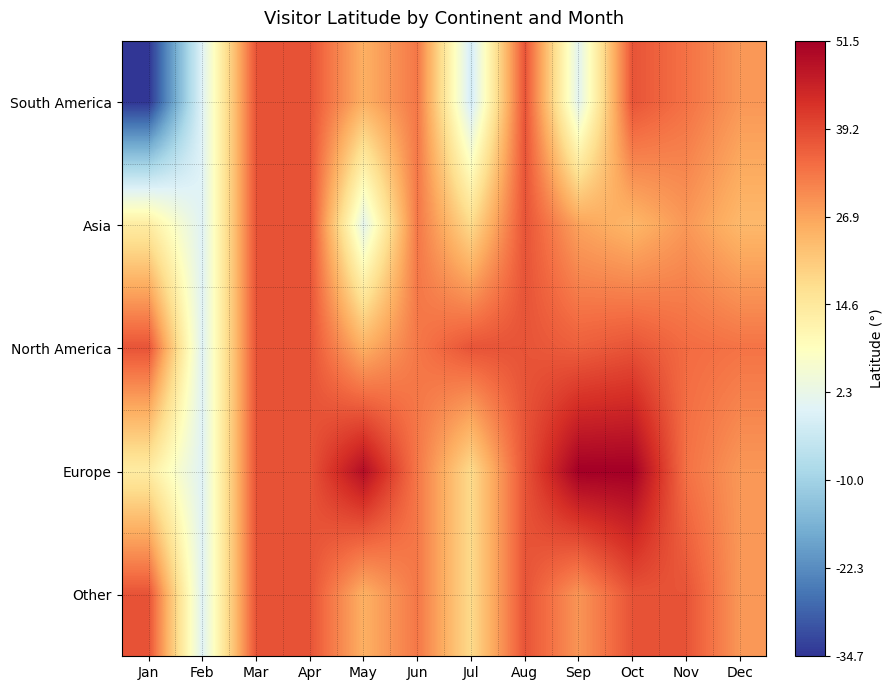

Reading right to left, transcribe all the data shown in this chart.

South America: Dec=28.5	Nov=33.6	Oct=37.7	Sep=0.8	Aug=37.8	Jul=-2.2	Jun=32.8	May=25.1	Apr=37.8	Mar=37.8	Feb=0.0	Jan=-34.7
Asia: Dec=23.7	Nov=28.5	Oct=24.0	Sep=27.0	Aug=37.8	Jul=17.8	Jun=32.8	May=1.3	Apr=37.8	Mar=37.8	Feb=0.0	Jan=13.6
North America: Dec=33.3	Nov=34.4	Oct=37.8	Sep=36.1	Aug=37.8	Jul=37.8	Jun=32.8	May=25.1	Apr=37.8	Mar=37.8	Feb=0.0	Jan=37.8
Europe: Dec=28.5	Nov=33.6	Oct=51.5	Sep=51.5	Aug=37.8	Jul=17.8	Jun=32.8	May=48.9	Apr=37.8	Mar=37.8	Feb=0.0	Jan=13.6
Other: Dec=28.5	Nov=37.8	Oct=37.7	Sep=28.9	Aug=37.8	Jul=17.8	Jun=32.8	May=25.1	Apr=37.8	Mar=37.8	Feb=0.0	Jan=37.8